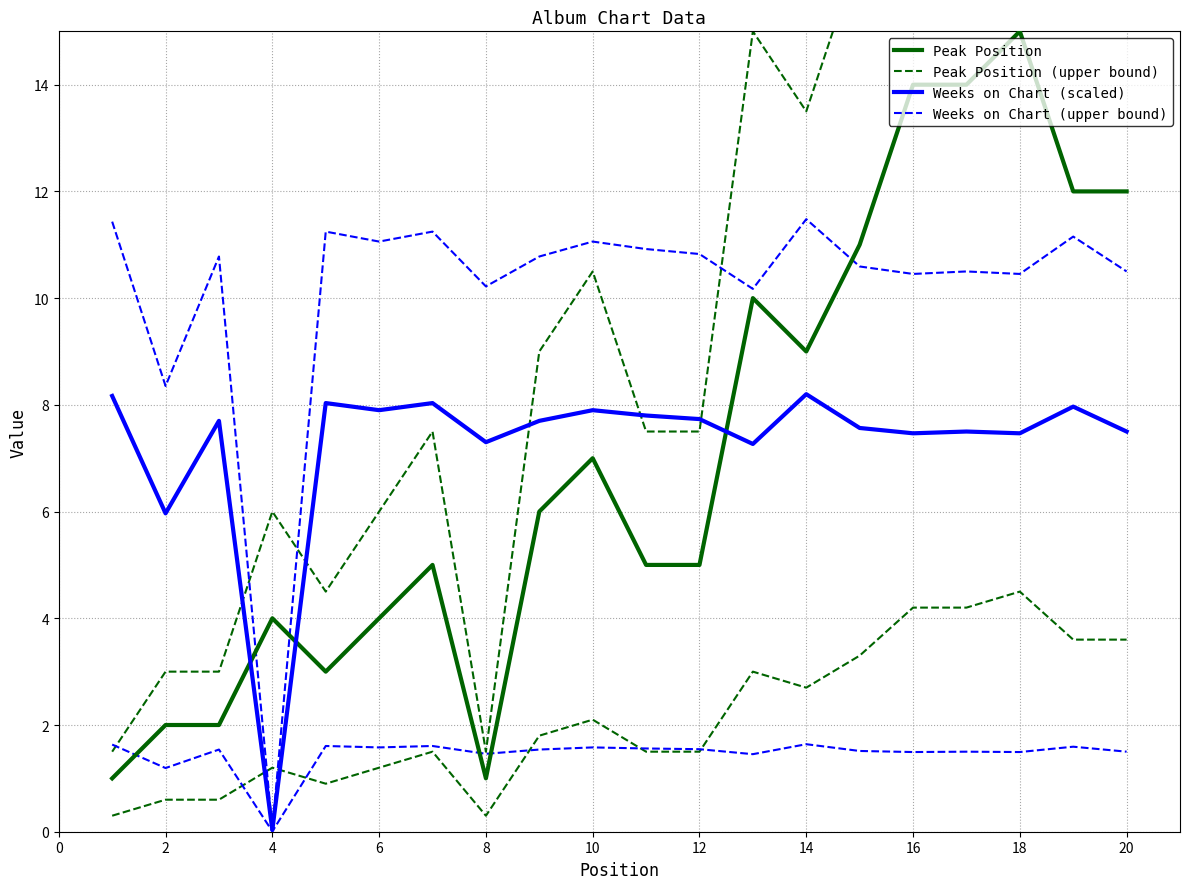

What is the maximum value for Peak Position (upper bound)?

22.5